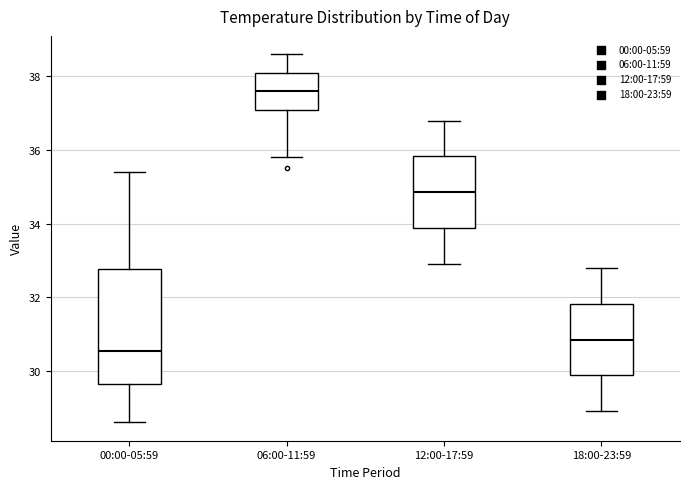

Where does the upper whisker of the box for 12:00-17:59 end on the y-axis? The values are not printed on the chart, so give them approximately, as read against the axis.

36.8